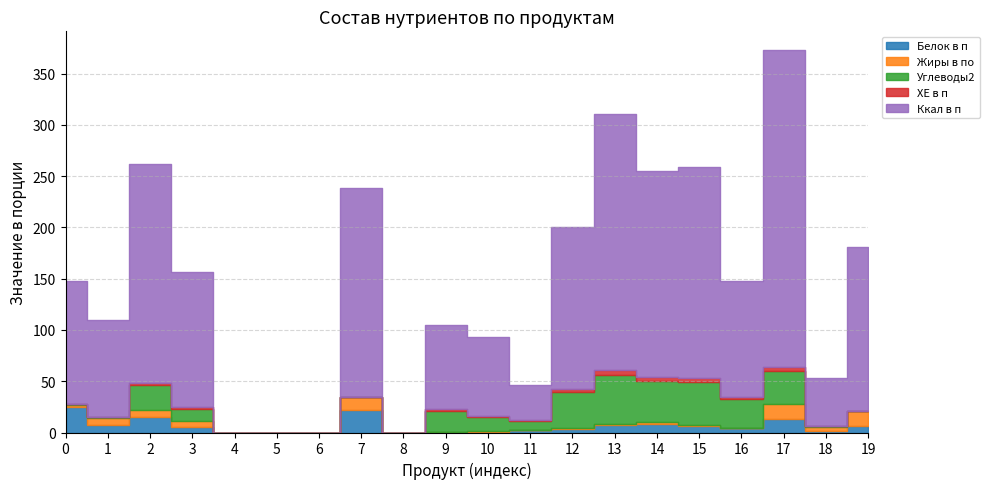

What is the maximum value for Ккал в п?

309.1